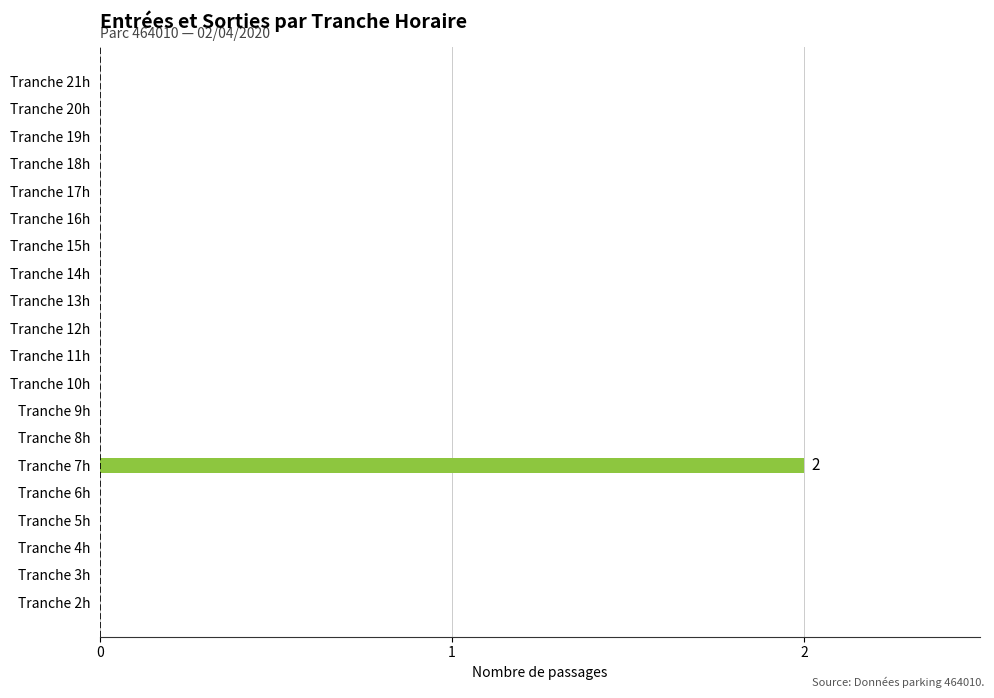

Which category has the highest value across all series?

Tranche 7h